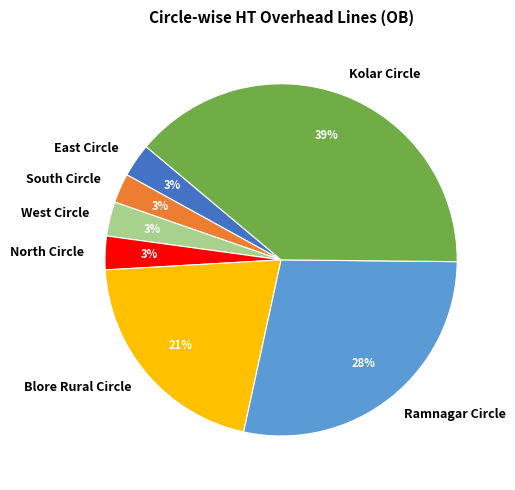

How many slices are in this pie chart?

7